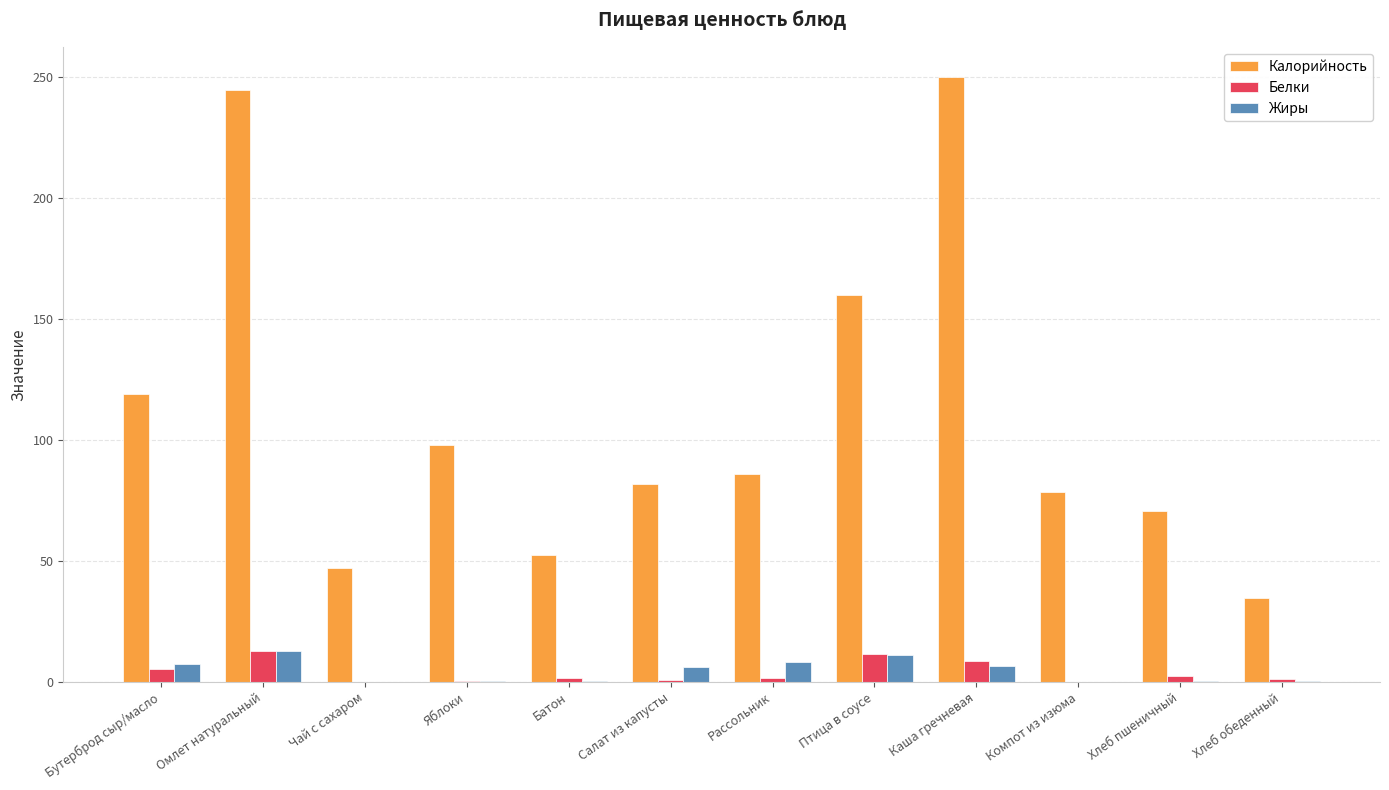

Is it true that Белки equals 12.9 at Омлет натуральный?

True